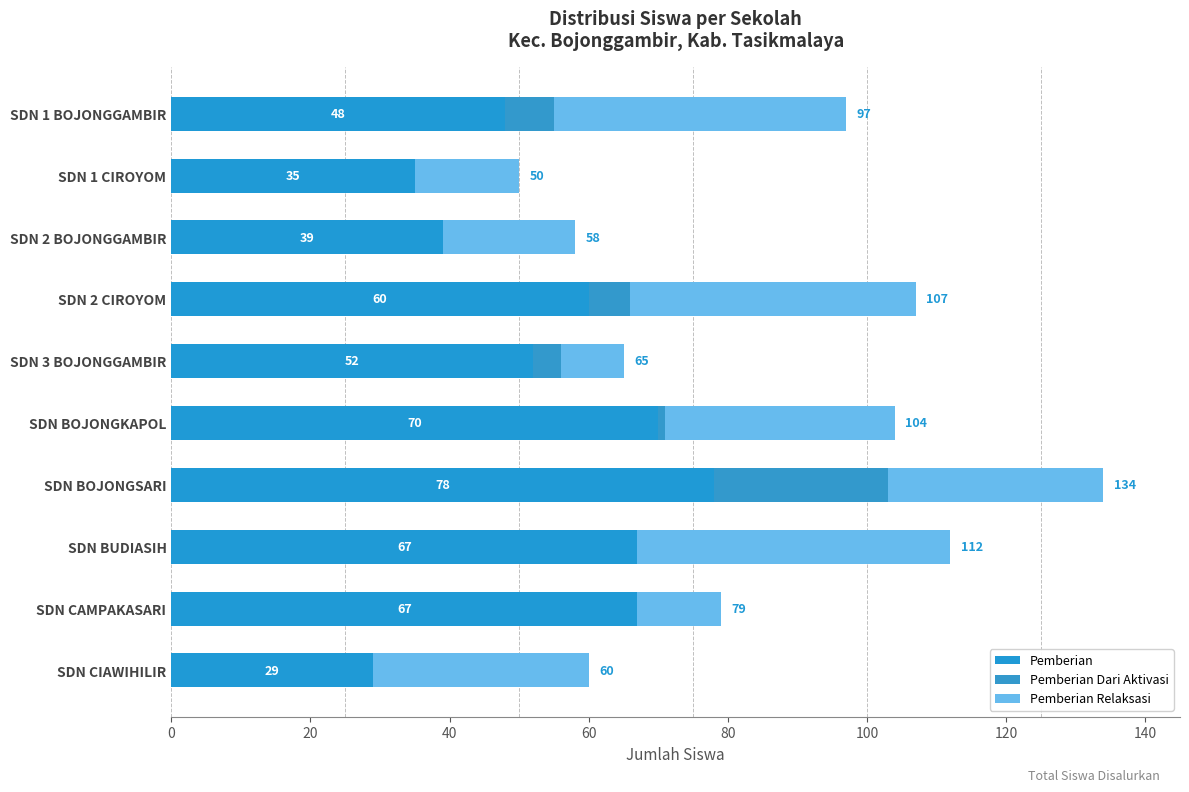

Where is Pemberian nearest to the value 53?

SDN 3 BOJONGGAMBIR